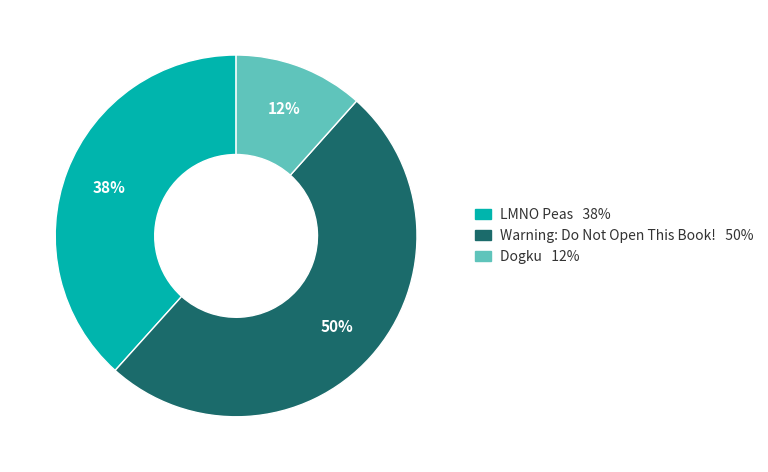

Combined, do LMNO Peas and Warning: Do Not Open This Book! account for over 50%?

Yes